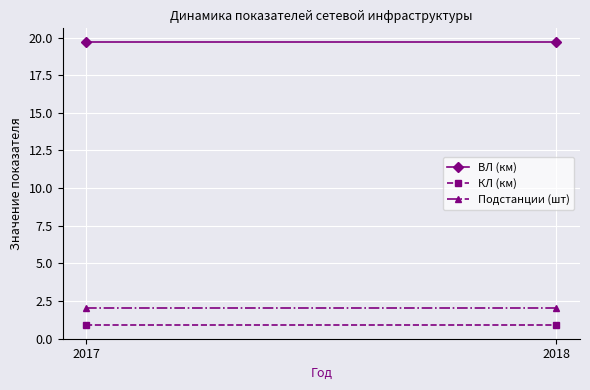

Reading left to right, list all the values displayed in this chart.

ВЛ (км): 2017=19.7	2018=19.7
КЛ (км): 2017=0.9	2018=0.9
Подстанции (шт): 2017=2.0	2018=2.0